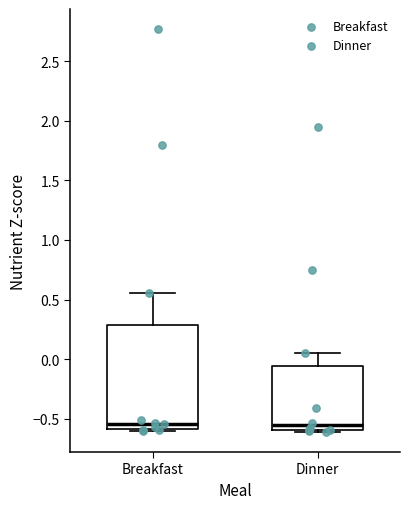

Where does the upper whisker of the box for Dinner end on the y-axis? The values are not printed on the chart, so give them approximately, as read against the axis.

0.05